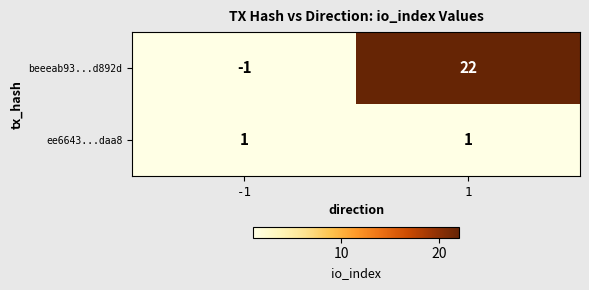

List the series in order of their overall mean, lowest first.

ee6643...daa8, beeeab93...d892d